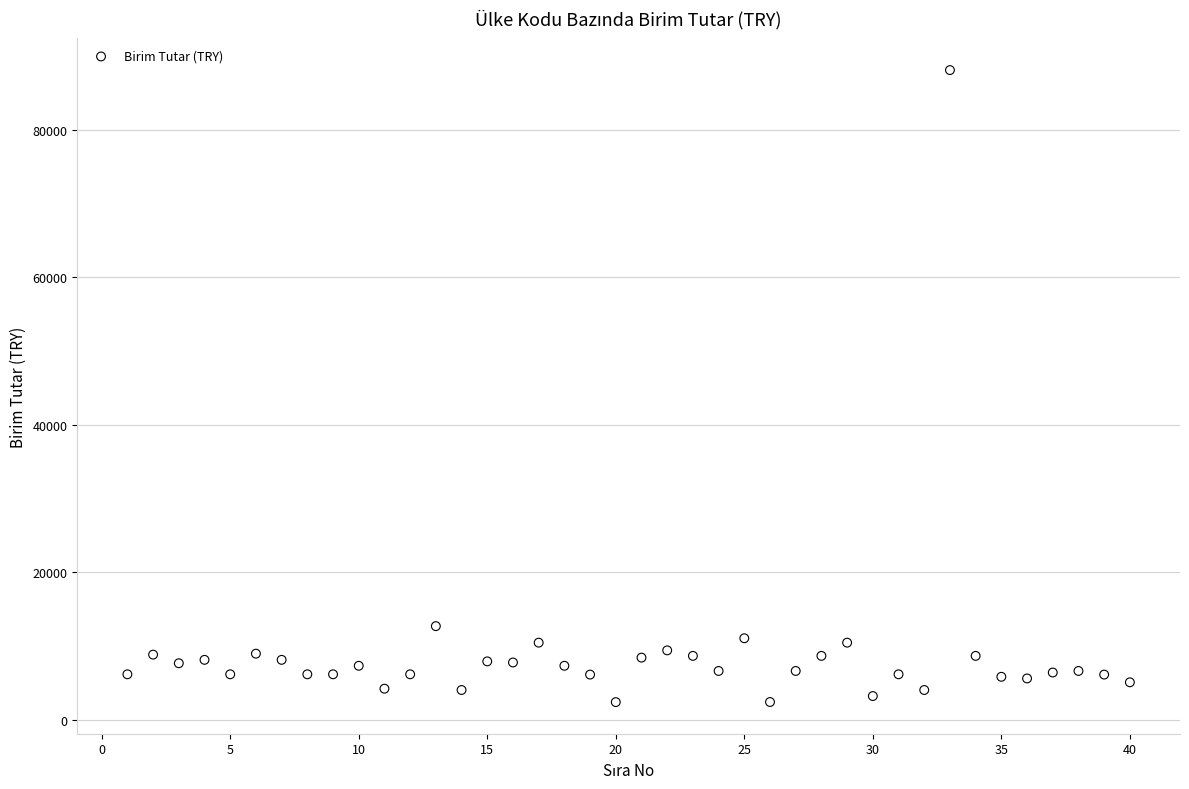

What is the range of X values (max minus min)?

39